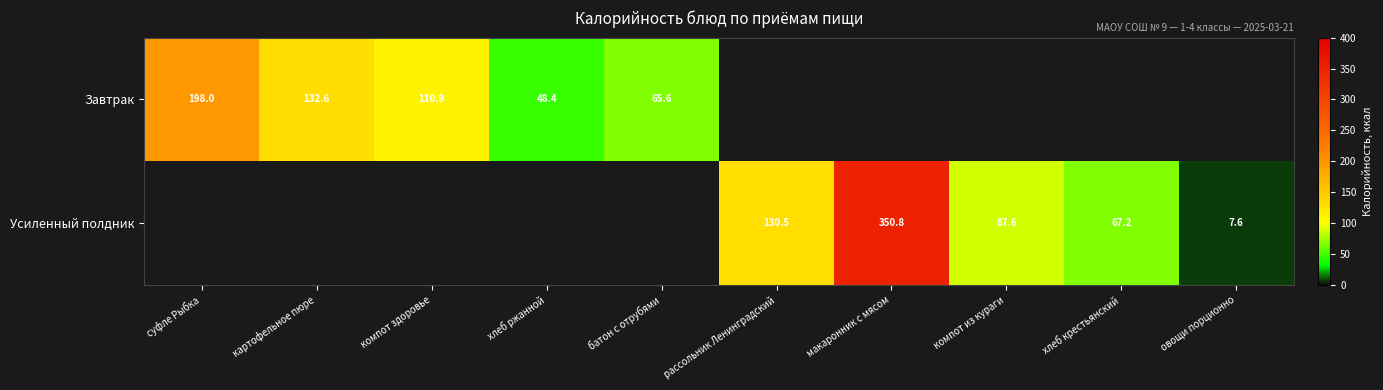

The value of Завтрак at картофельное пюре is 132.6. True or false?

True